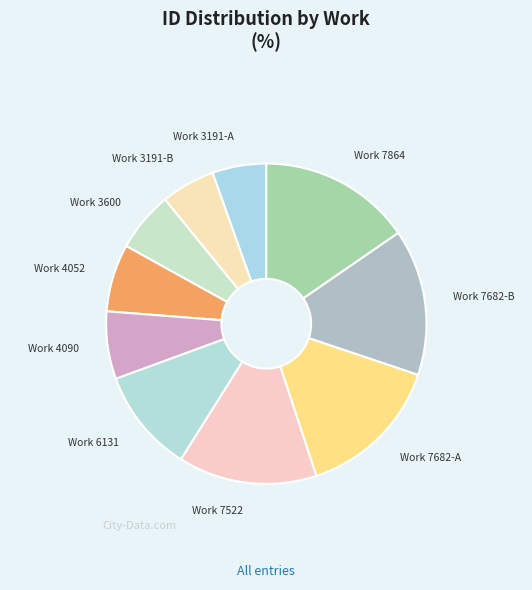

How many slices are in this pie chart?

10